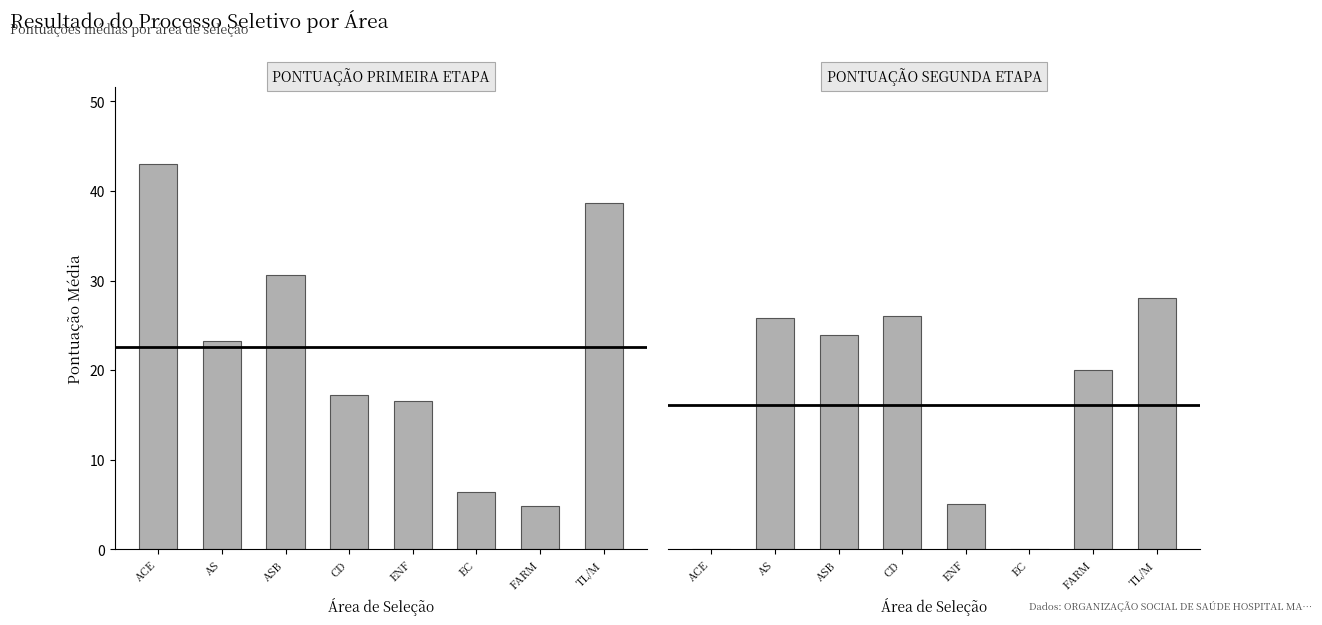

What are all the series names shown in the legend?

PONTUAÇÃO PRIMEIRA ETAPA, PONTUAÇÃO SEGUNDA ETAPA